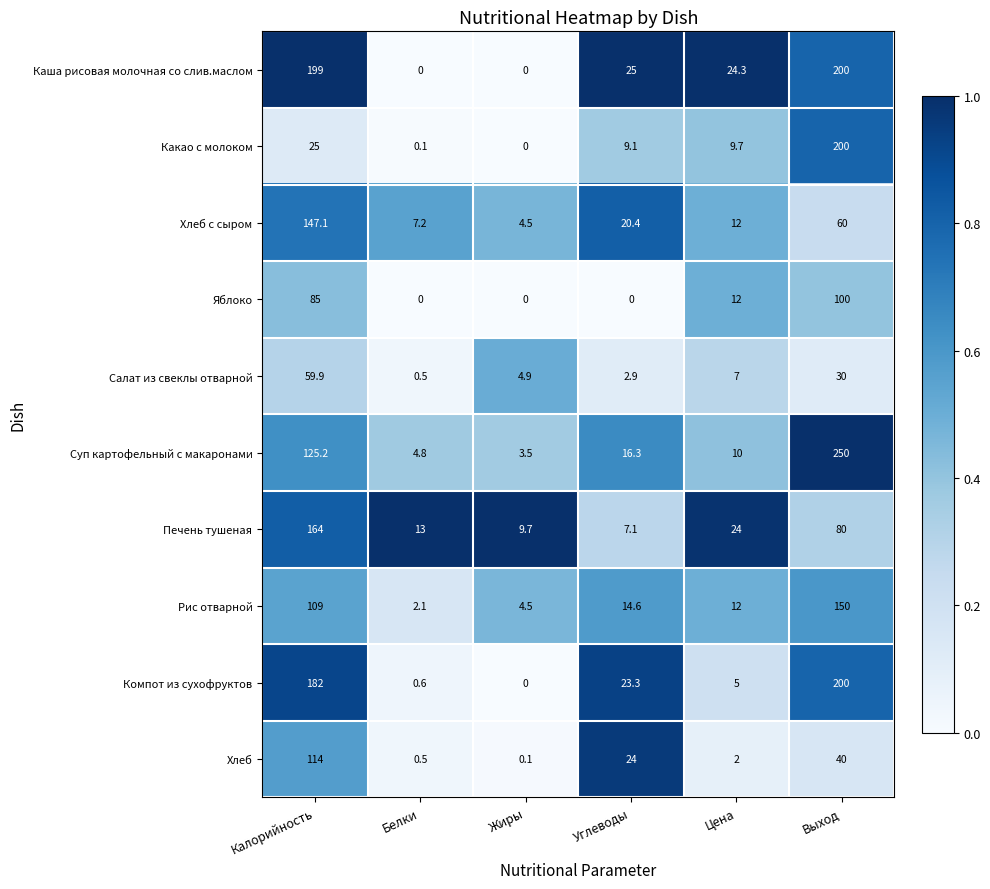

What is the difference between the Какао с молоком values at Белки and Углеводы?

9.0